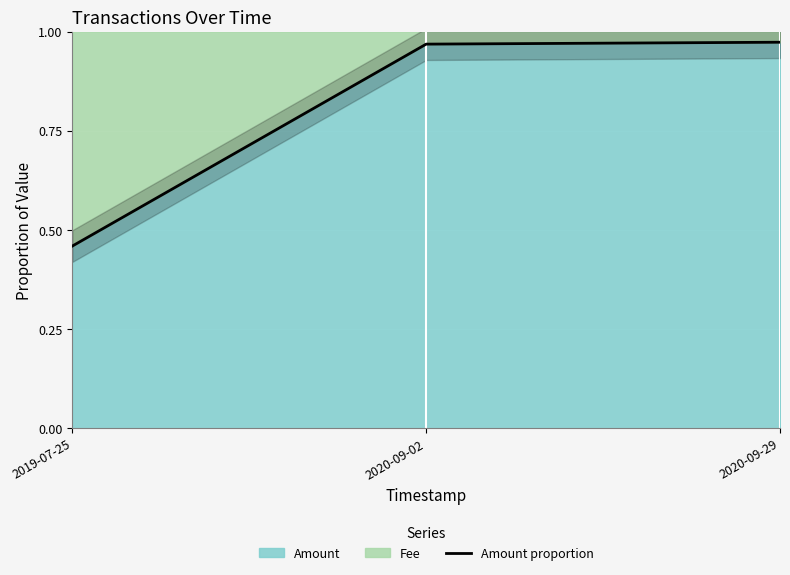

What is the label of the 3rd point from the left?

2020-09-29